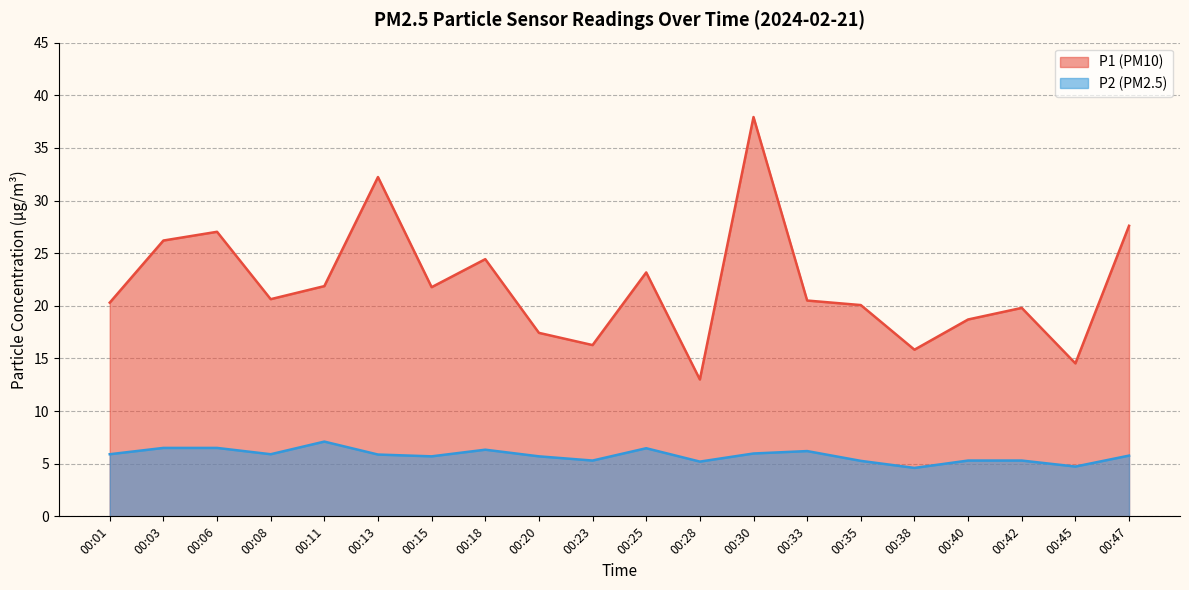

Is the value of P1 at 00:23 greater than the value of P2 at 00:06?

Yes